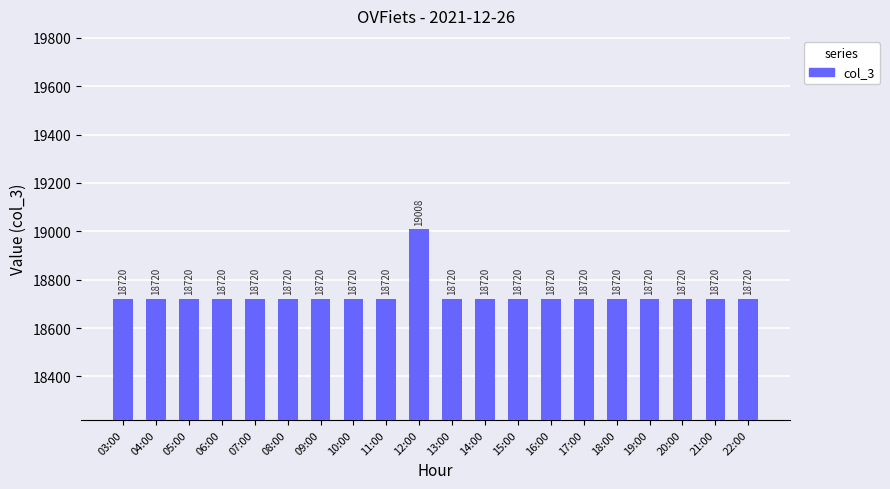

What is the difference between the maximum and second lowest values?

288